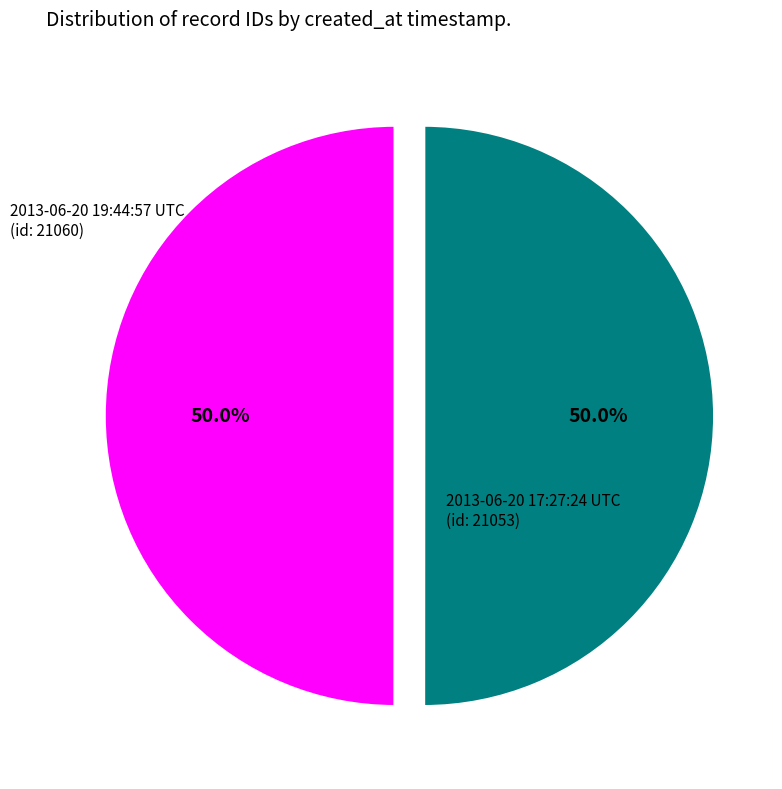

What is the ratio of the value at 2013-06-20 17:27:24 UTC to the value at 2013-06-20 19:44:57 UTC?

1.0